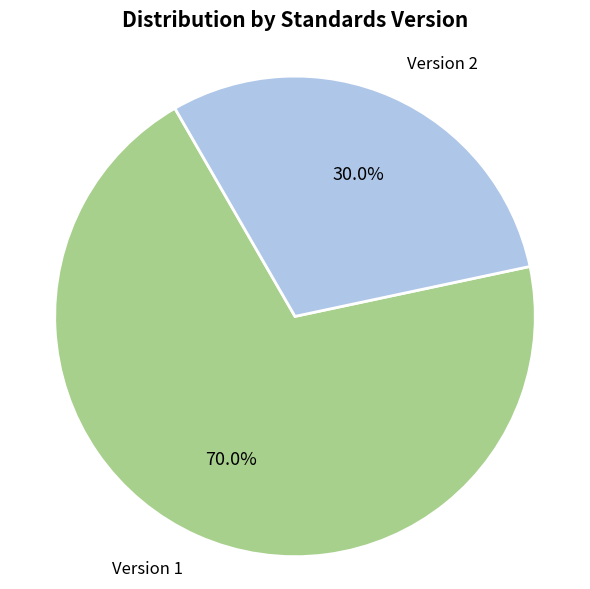

Is there a majority slice in this chart?

Yes